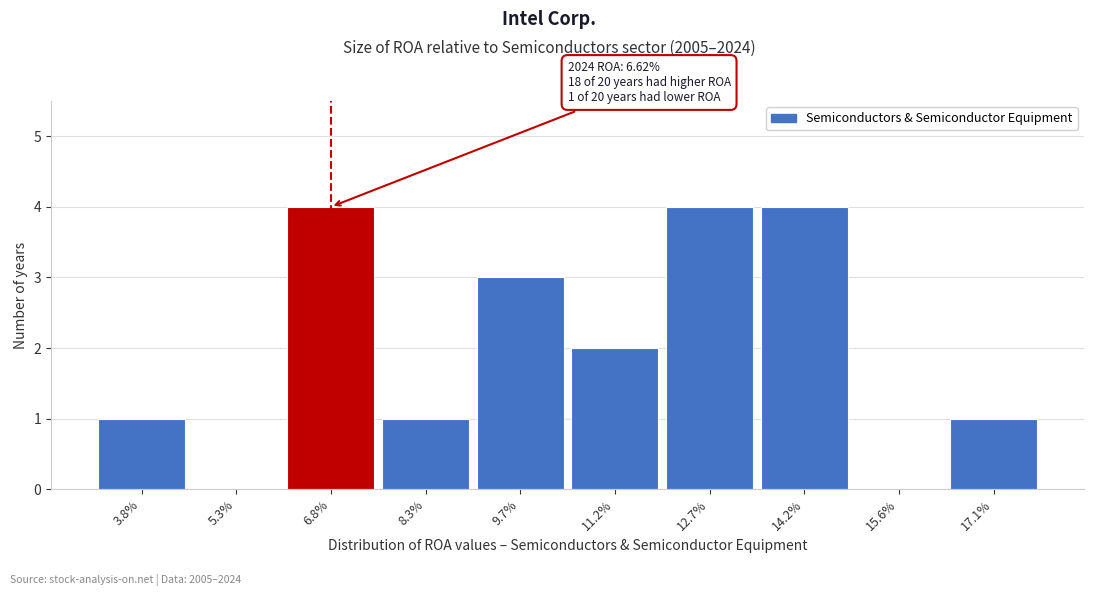

Reading left to right, transcribe all the data shown in this chart.

3.8%=1	5.3%=0	6.8%=4	8.3%=1	9.7%=3	11.2%=2	12.7%=4	14.2%=4	15.6%=0	17.1%=1